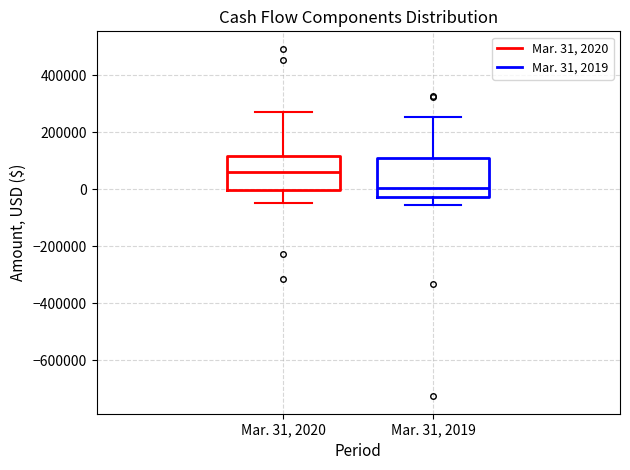

Which box's median line is the lowest?

Mar. 31, 2019